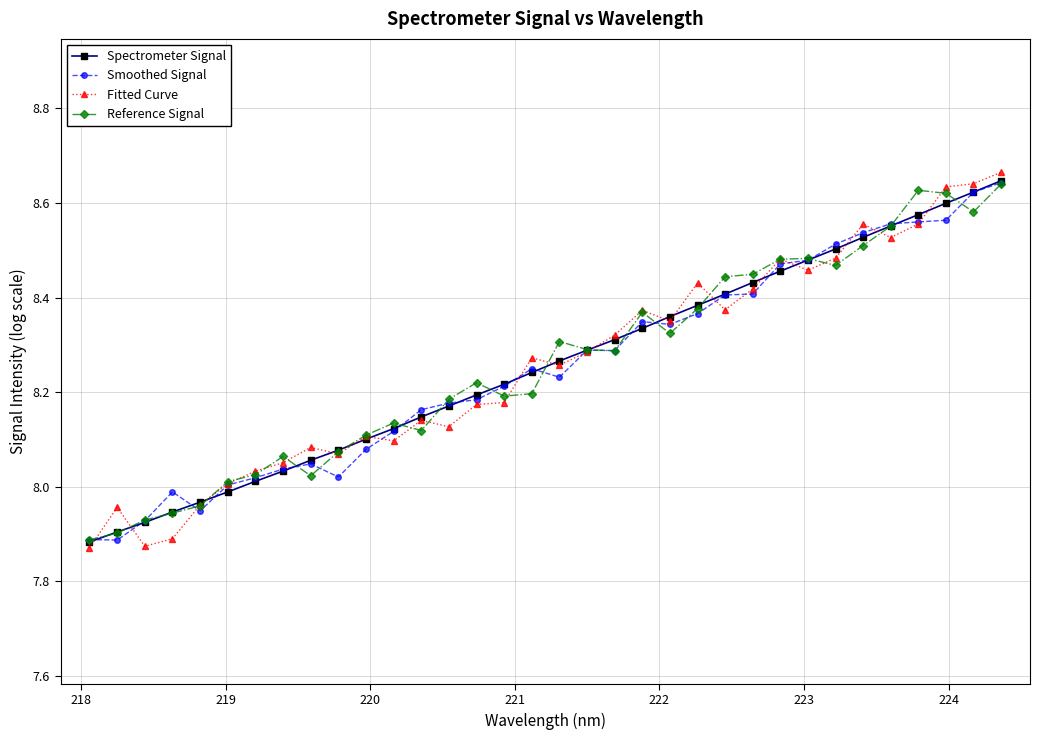

Reading right to left, what are all the values shown in this chart?

Spectrometer Signal: 8.6	8.6	8.6	8.6	8.6	8.5	8.5	8.5	8.5	8.4	8.4	8.4	8.4	8.3	8.3	8.3	8.3	8.2	8.2	8.2	8.2	8.1	8.1	8.1	8.1	8.1	8.0	8.0	8.0	8.0	7.9	7.9	7.9	7.9
Smoothed Signal: 8.6	8.6	8.6	8.6	8.6	8.5	8.5	8.5	8.5	8.4	8.4	8.4	8.3	8.3	8.3	8.3	8.2	8.2	8.2	8.2	8.2	8.2	8.1	8.1	8.0	8.0	8.0	8.0	8.0	7.9	8.0	7.9	7.9	7.9
Fitted Curve: 8.7	8.6	8.6	8.6	8.5	8.6	8.5	8.5	8.5	8.4	8.4	8.4	8.4	8.4	8.3	8.3	8.3	8.3	8.2	8.2	8.1	8.1	8.1	8.1	8.1	8.1	8.1	8.0	8.0	8.0	7.9	7.9	8.0	7.9
Reference Signal: 8.6	8.6	8.6	8.6	8.6	8.5	8.5	8.5	8.5	8.4	8.4	8.4	8.3	8.4	8.3	8.3	8.3	8.2	8.2	8.2	8.2	8.1	8.1	8.1	8.1	8.0	8.1	8.0	8.0	8.0	7.9	7.9	7.9	7.9